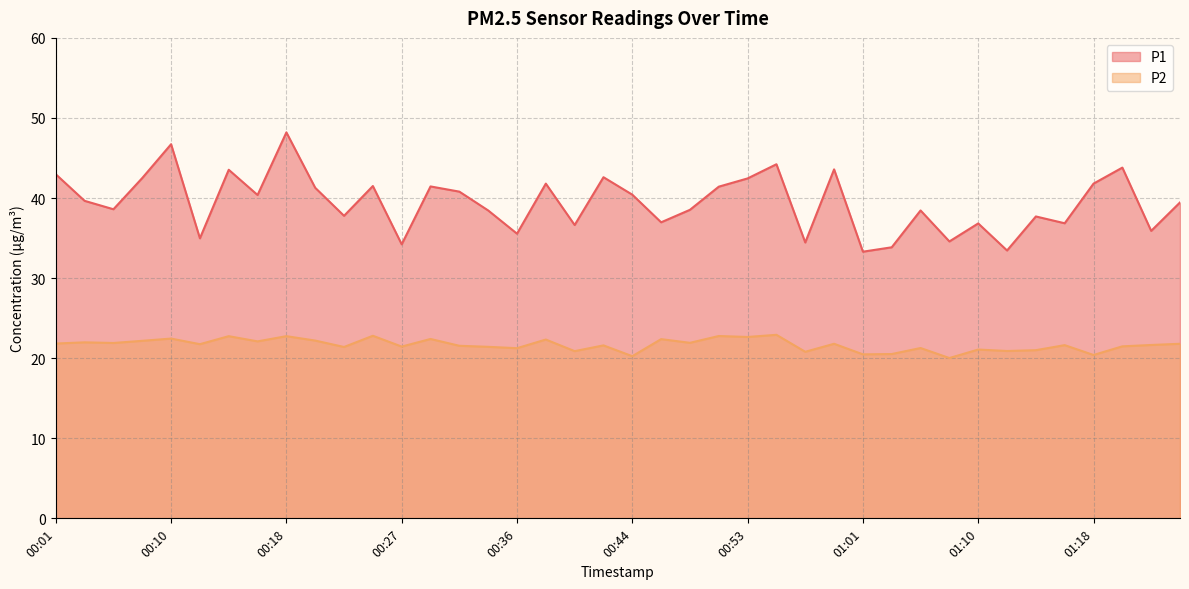

Between 01:03 and 01:18, which is larger?

01:18